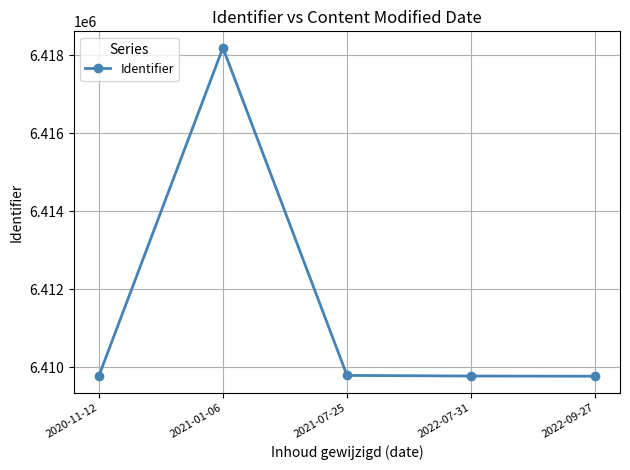

Approximately how many times larger is the value at 2020-11-12 compared to 2021-01-06?

1.0